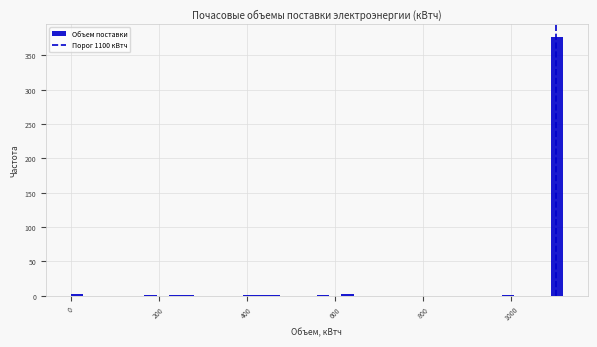

Read against the x-axis, roughly where is the centre of the tallest bar?

1100